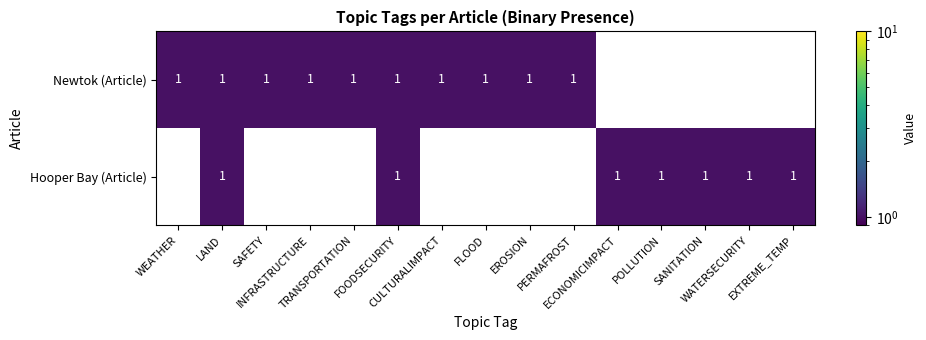

Count the number of data series in this chart.

2